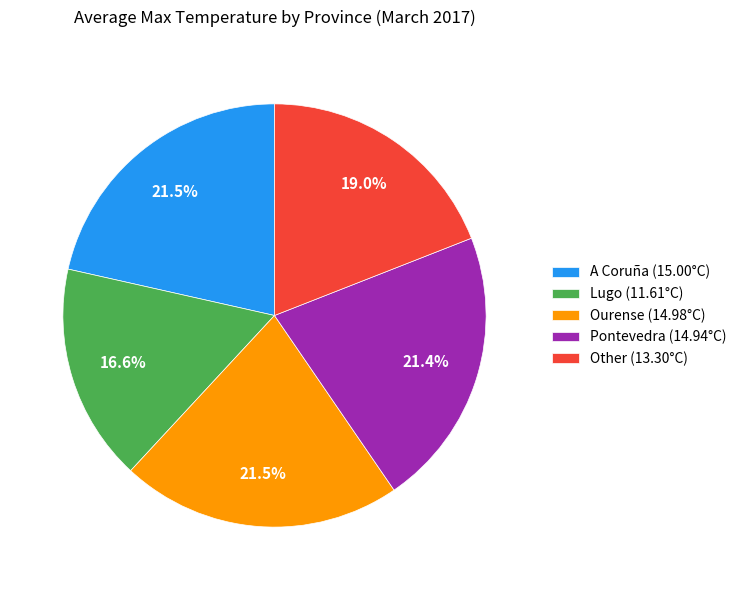

What percentage is the Lugo slice, to the nearest percent?

17%